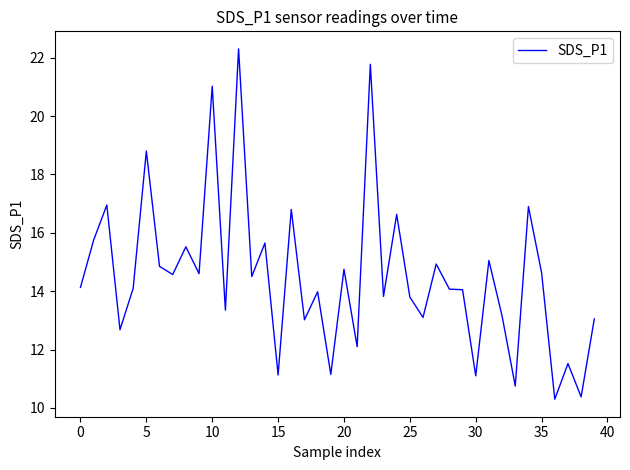

What is the greatest value displayed?

22.3